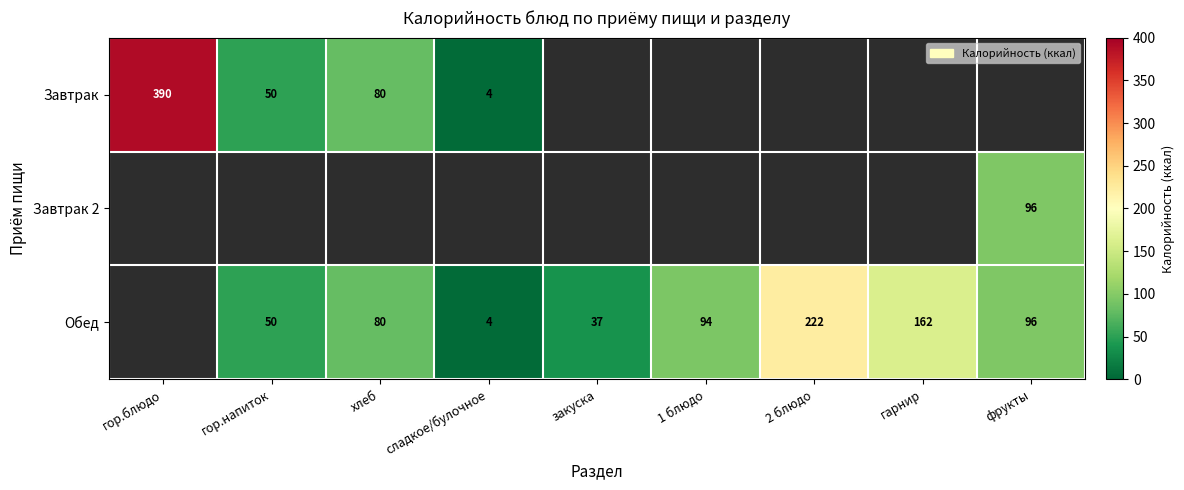

True or false: Обед has a value of 76 at 2 блюдо.

False